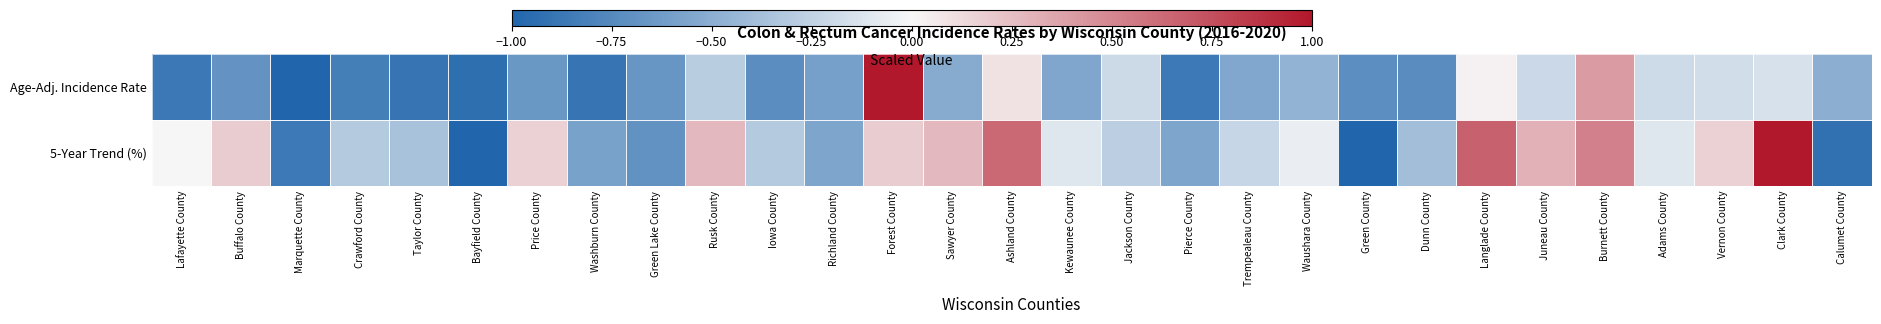

At which category does the chart reach its peak across all series?

Forest County